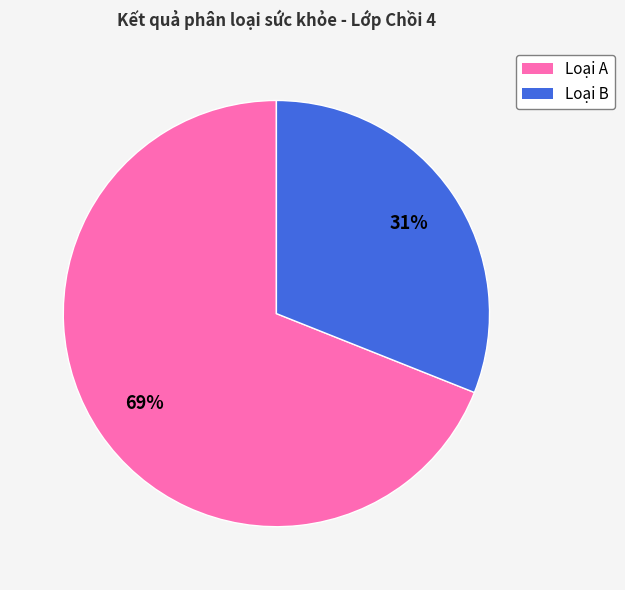

Which category accounts for the majority?

Loại A